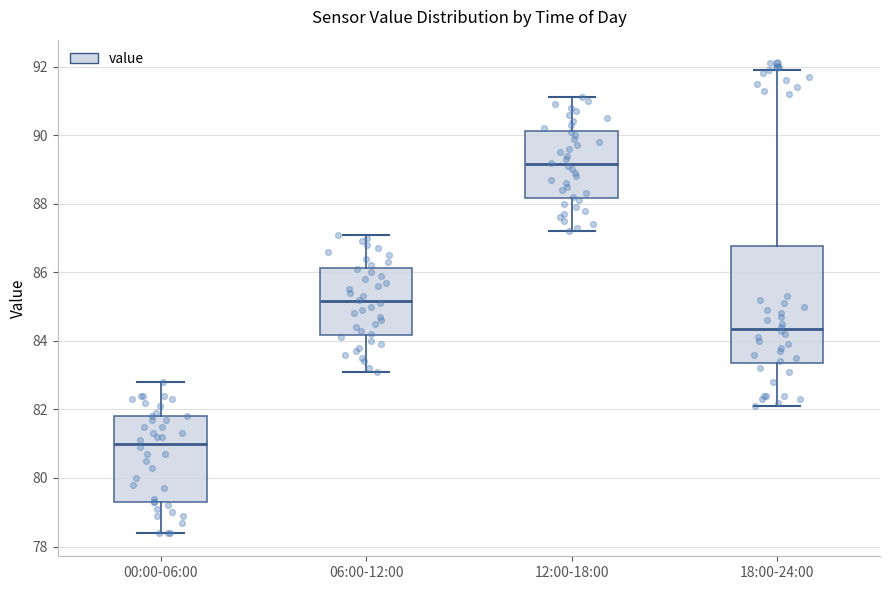

Comparing the boxes themselves (not the whiskers), which one is the tallest?

18:00-24:00